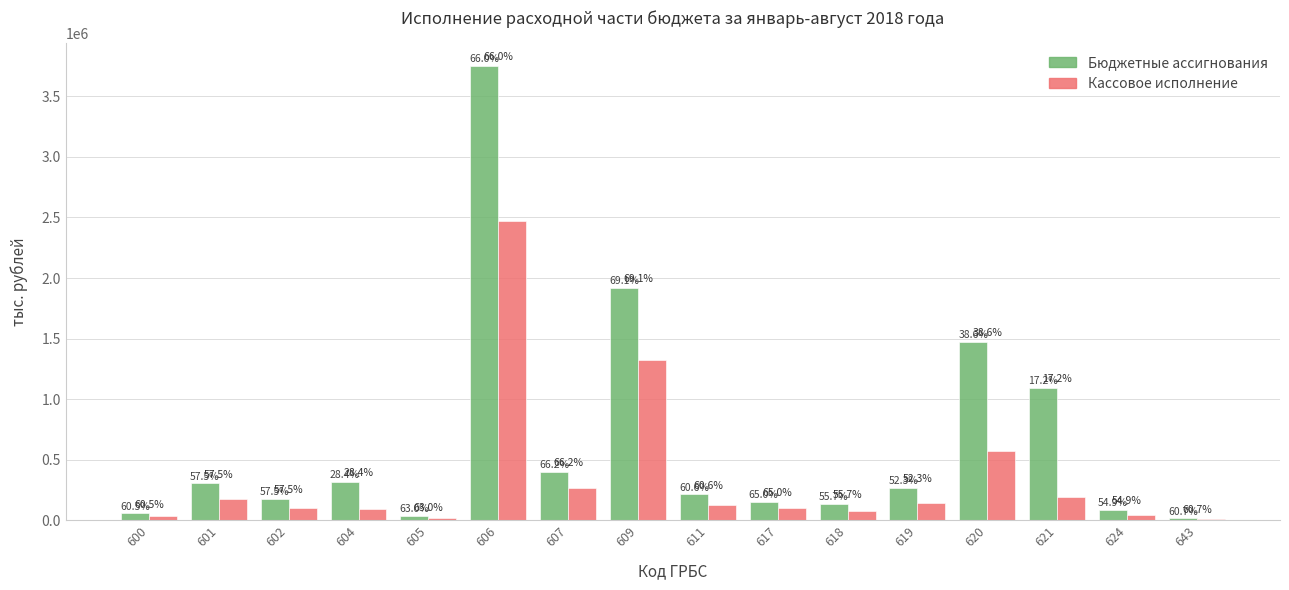

Which series has the largest range (max minus min)?

Бюджетные ассигнования